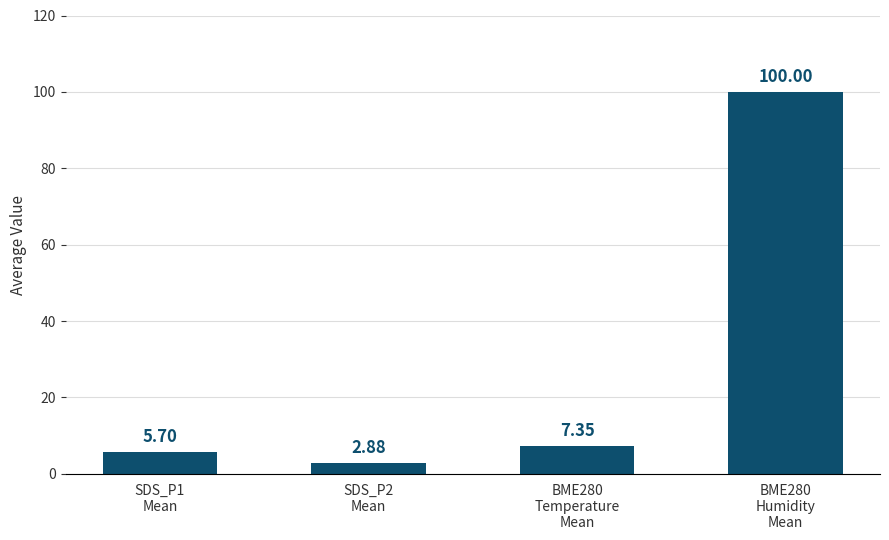

What is the difference between the maximum and second lowest values?

94.3